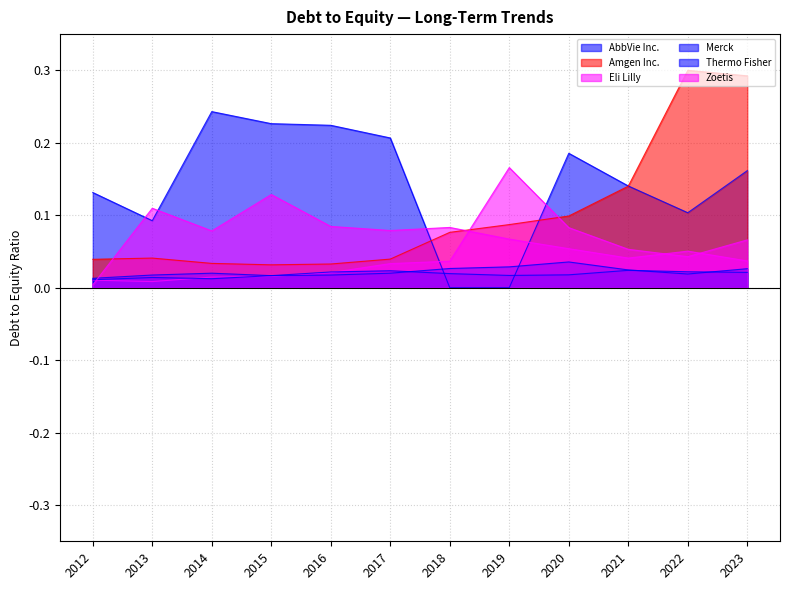

What position from the right is 2012-12-31?

12